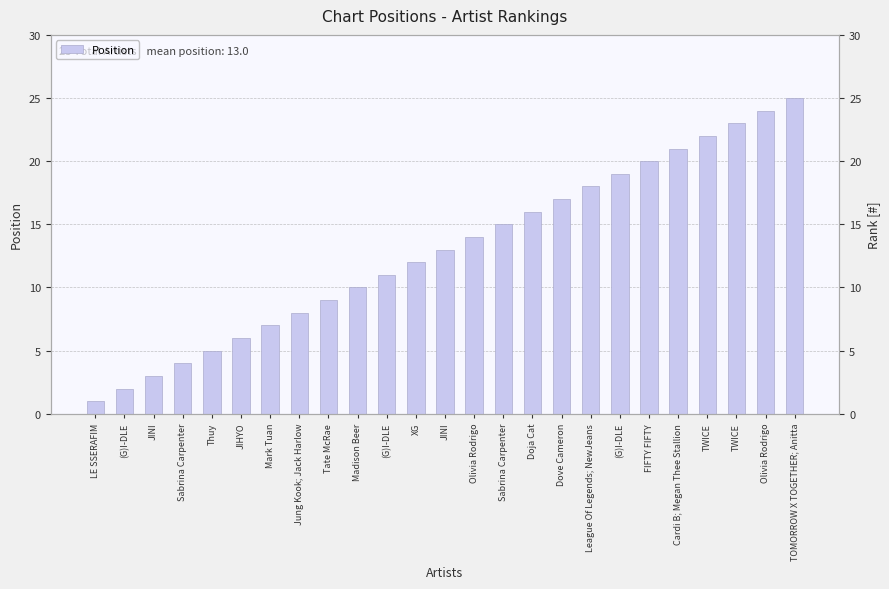

Is it true that the value at Dove Cameron is 4?

False